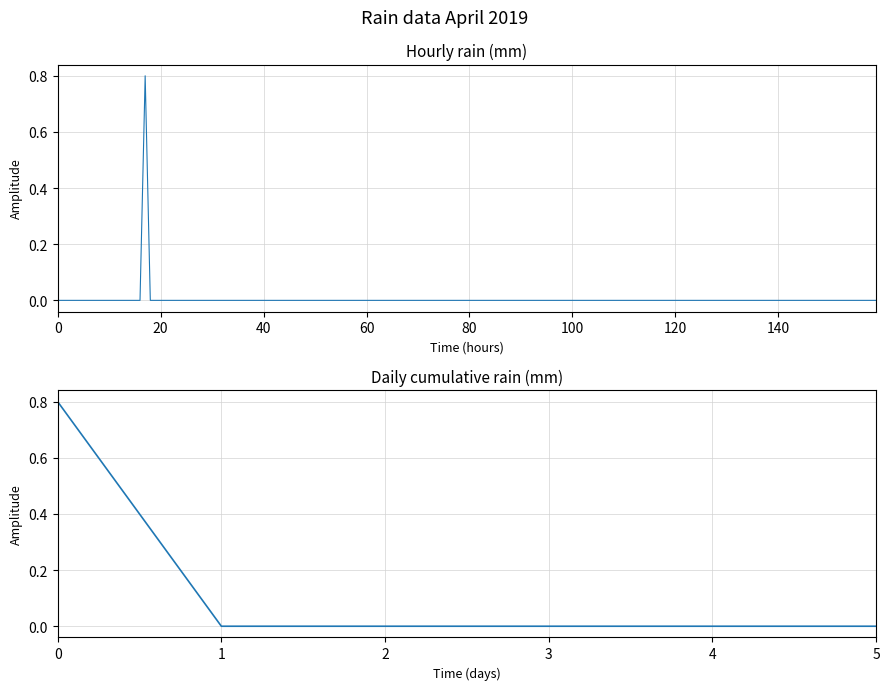

True or false: there are more than 0 points higher than both neighbors.

False